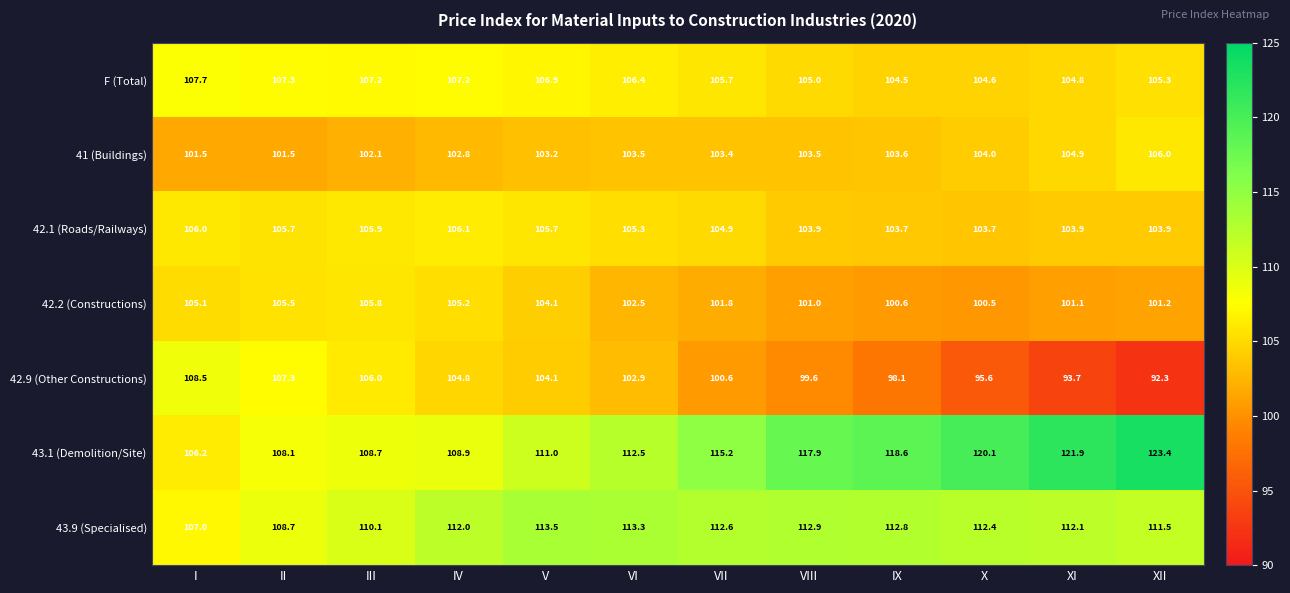

What is the average value of the 42.1 (Roads/Railways) series?

104.9